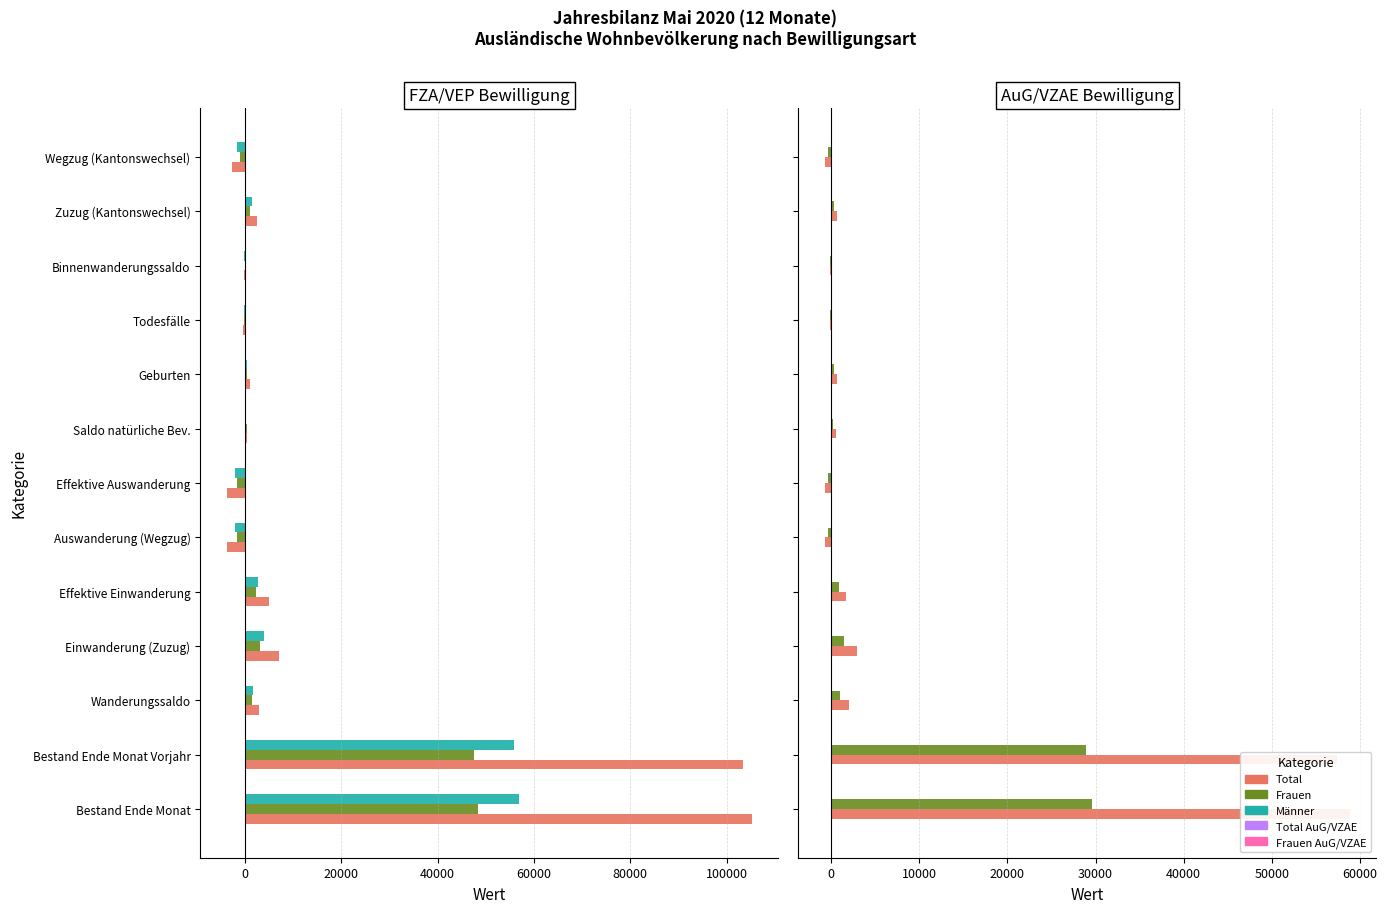

What is the maximum value shown in the chart?

105299